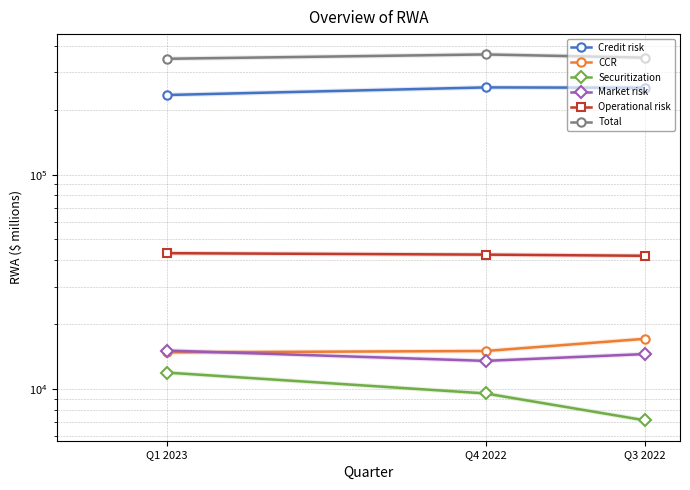

What is the spread (max minus min) of values at Q4 2022?

354467